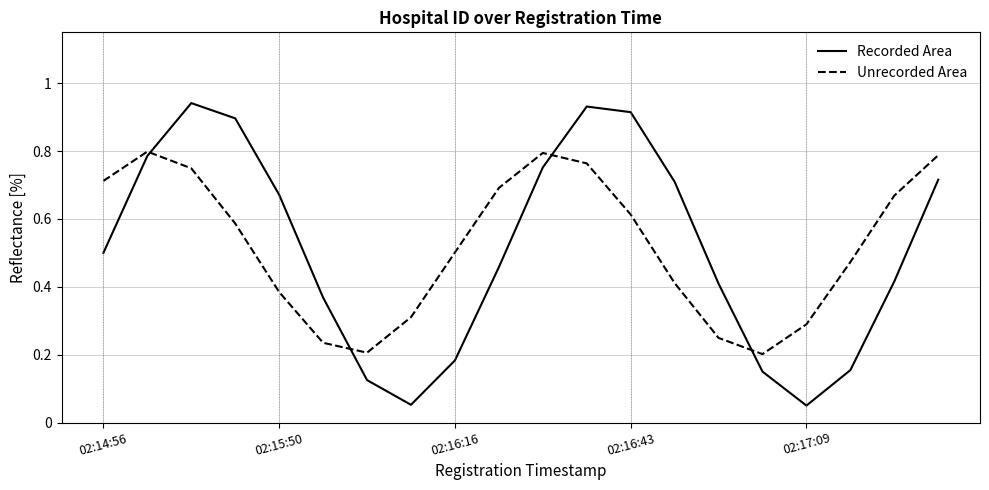

True or false: Unrecorded Area and Recorded Area intersect in this chart.

True